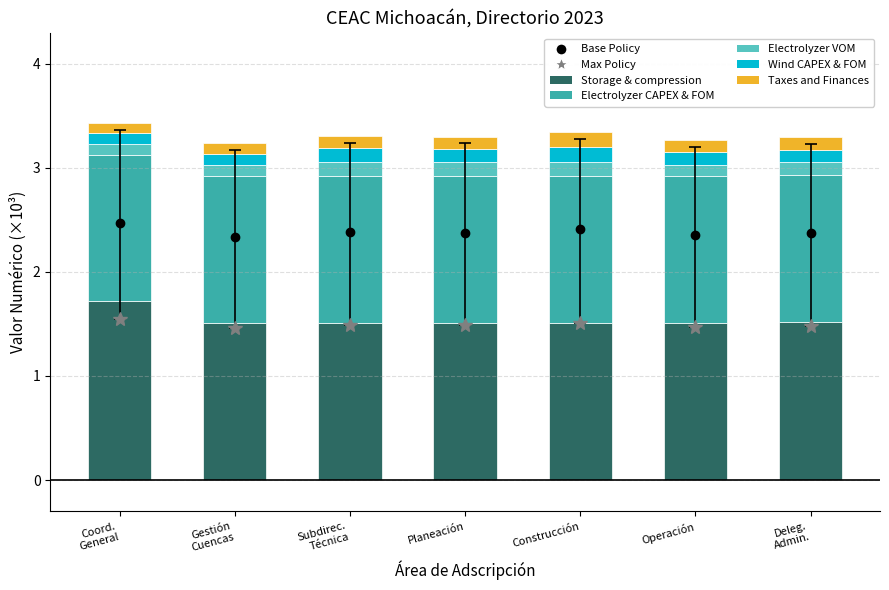

What is the lowest value of the Storage & compression series?

1.5